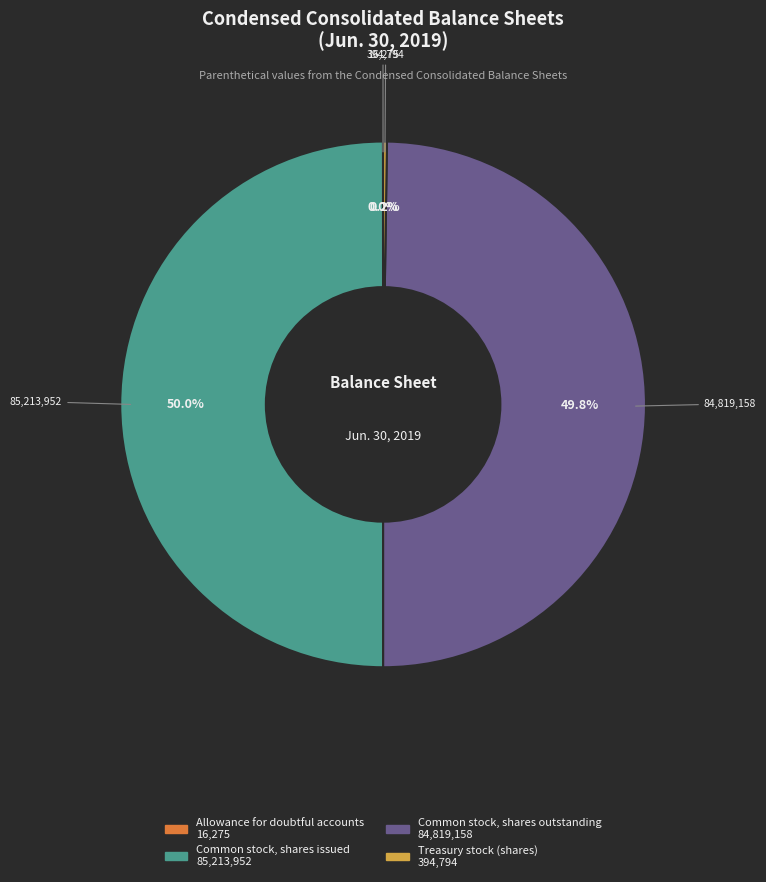

What percentage is NOT represented by Common stock, shares outstanding?

50.2%